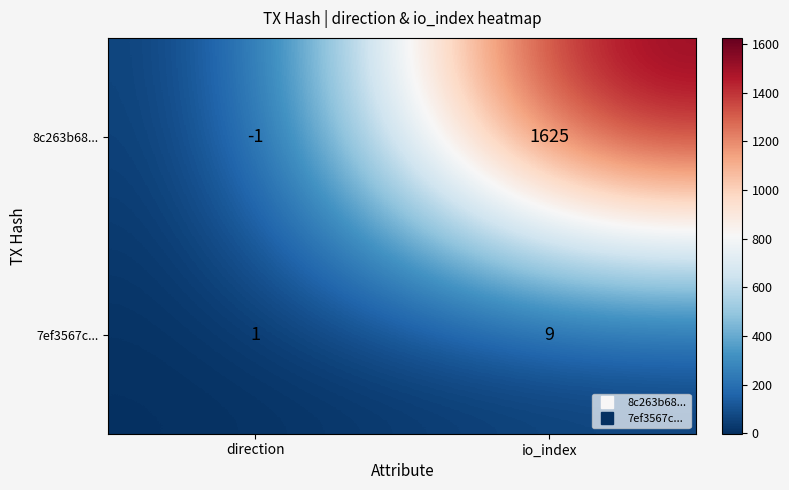

Rank the series by their average value, from highest to lowest.

8c263b68..., 7ef3567c...